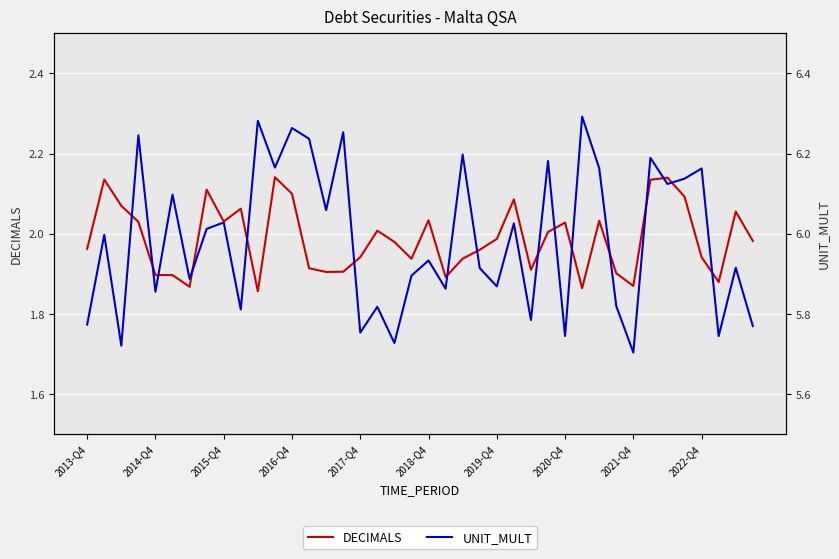

True or false: DECIMALS and UNIT_MULT cross at least once.

False